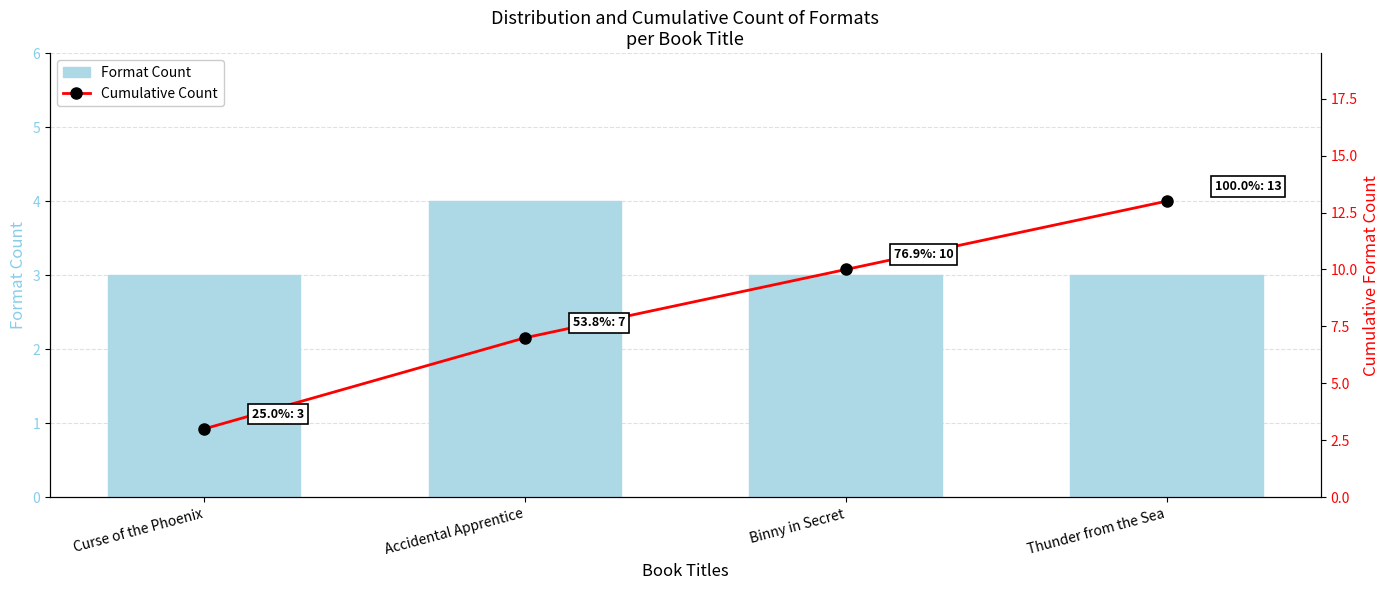

How many values in the Cumulative Count series exceed 10?

1